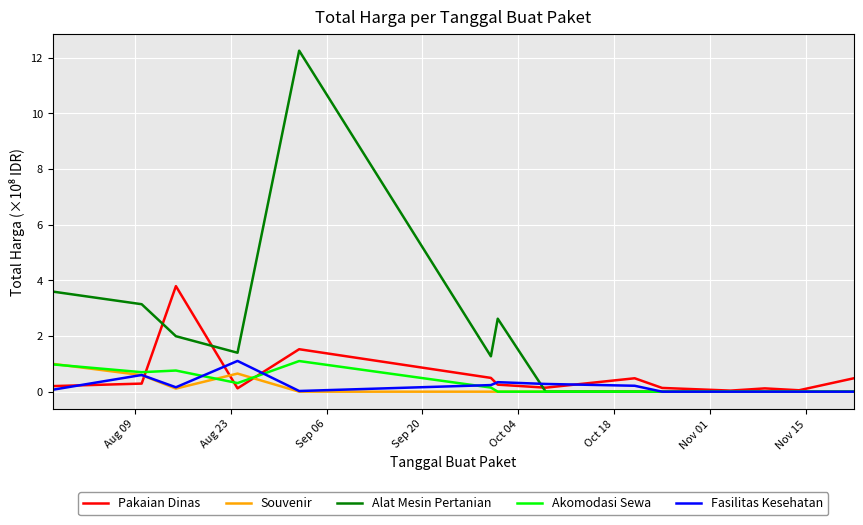

Which series has the widest spread of values?

Alat Mesin Pertanian